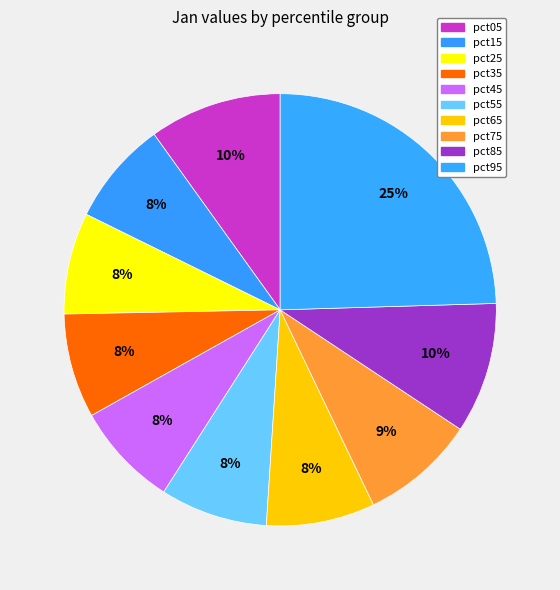

Which category has the biggest portion of the pie?

pct95